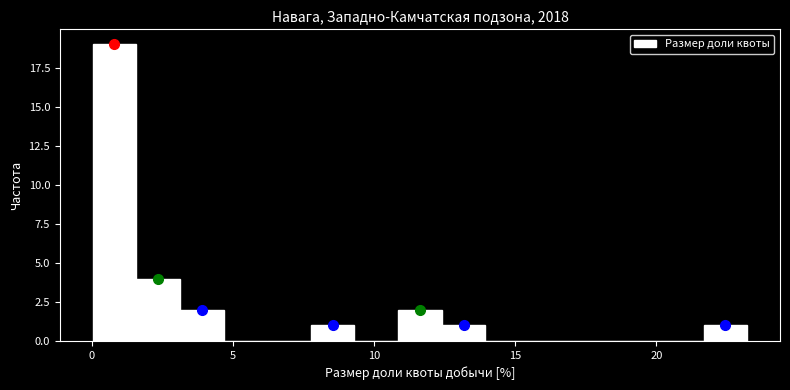

Around what value on the x-axis is the tallest bar? Give the approximate position of its centre, as read against the axis.

1.0